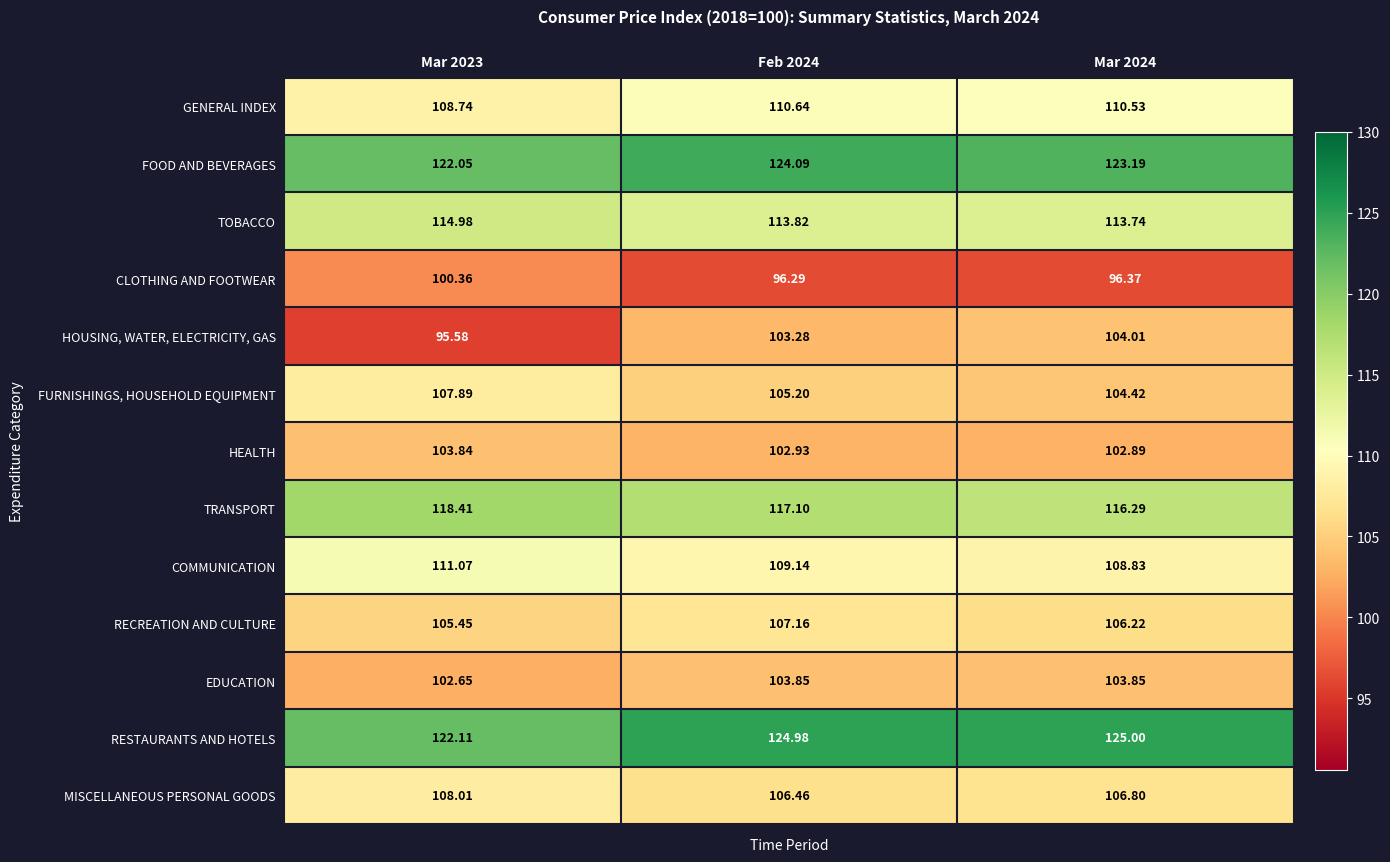

Is the value of RESTAURANTS AND HOTELS at Mar 2024 greater than the value of EDUCATION at Mar 2024?

Yes